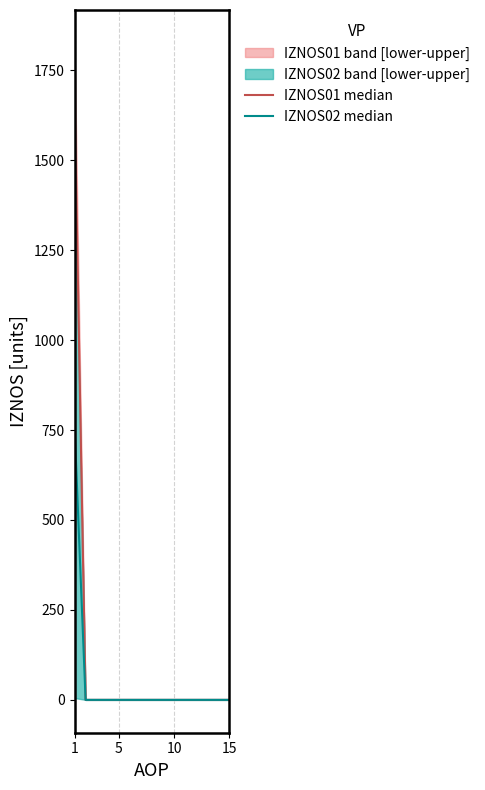

True or false: IZNOS01 median has more than 0 interior local peaks.

False